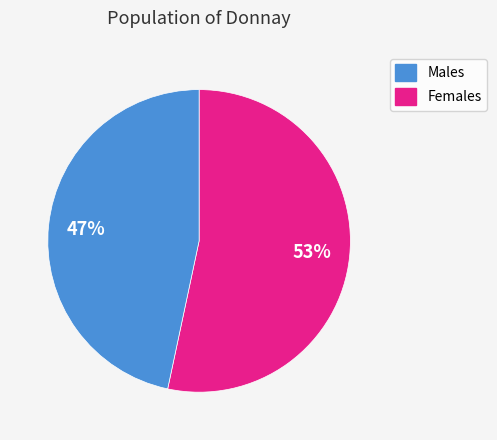

To the nearest percent, what is the average slice percentage?

50%